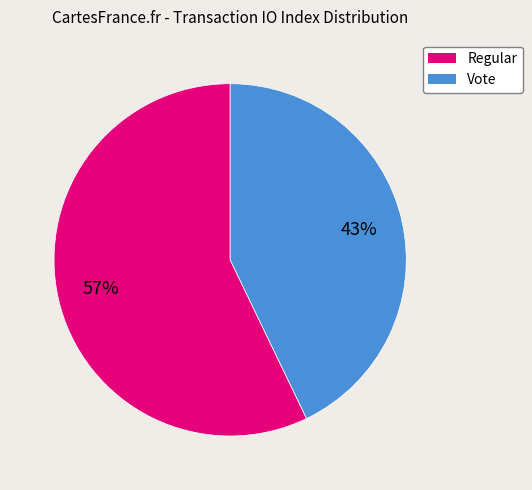

True or false: Regular accounts for 63% of the total.

False